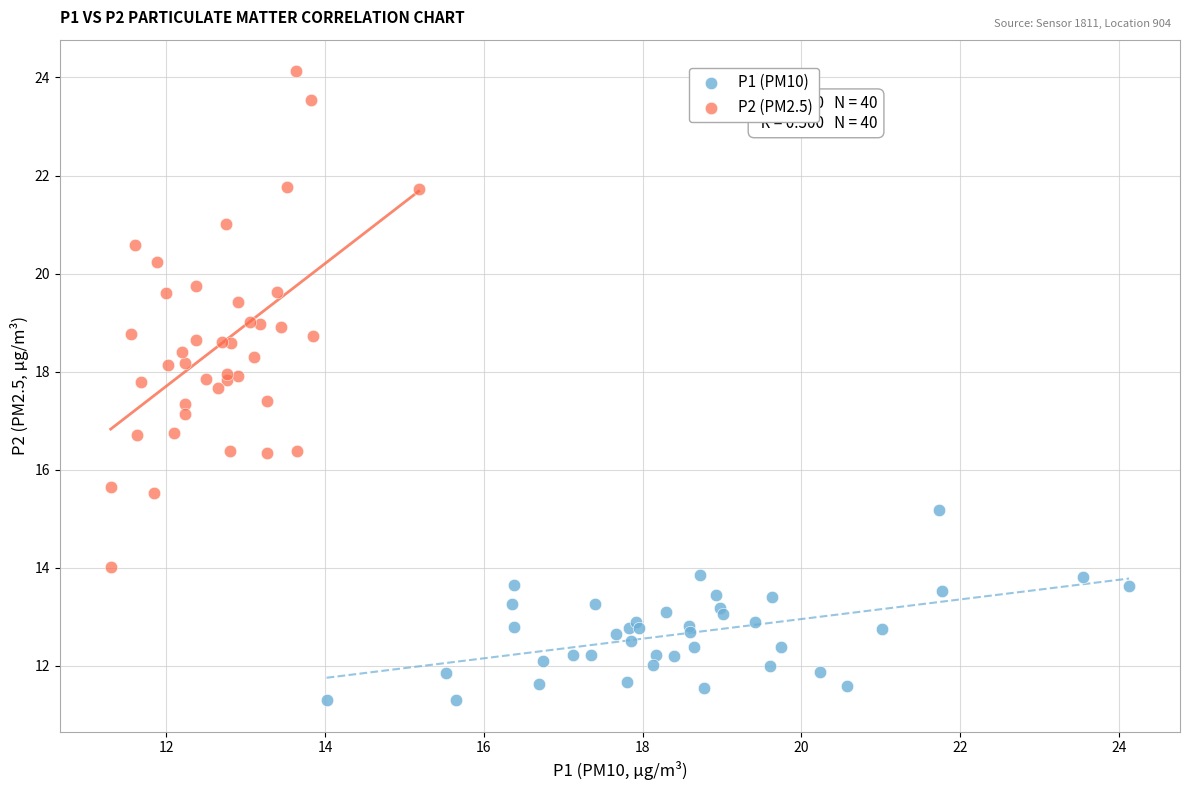

Which series reaches the minimum Y coordinate?

P1 (PM10)